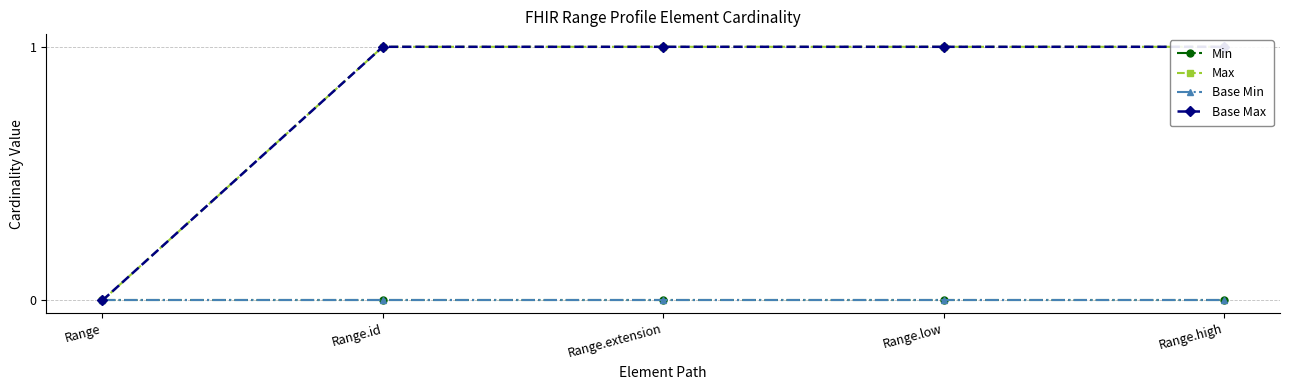

Which category has the lowest value across all series?

Range